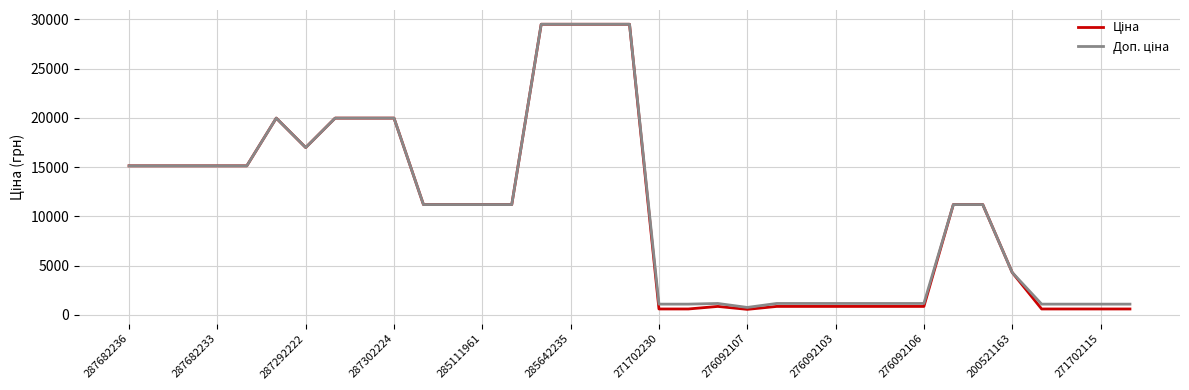

What is the maximum value shown in the chart?

29491.5